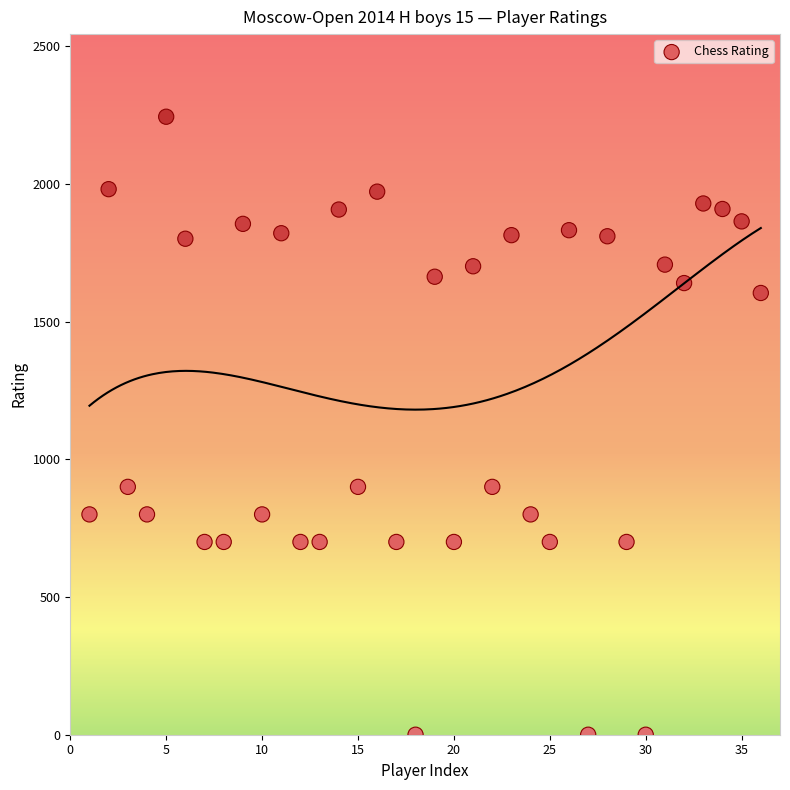

What is the range of X values (max minus min)?

35